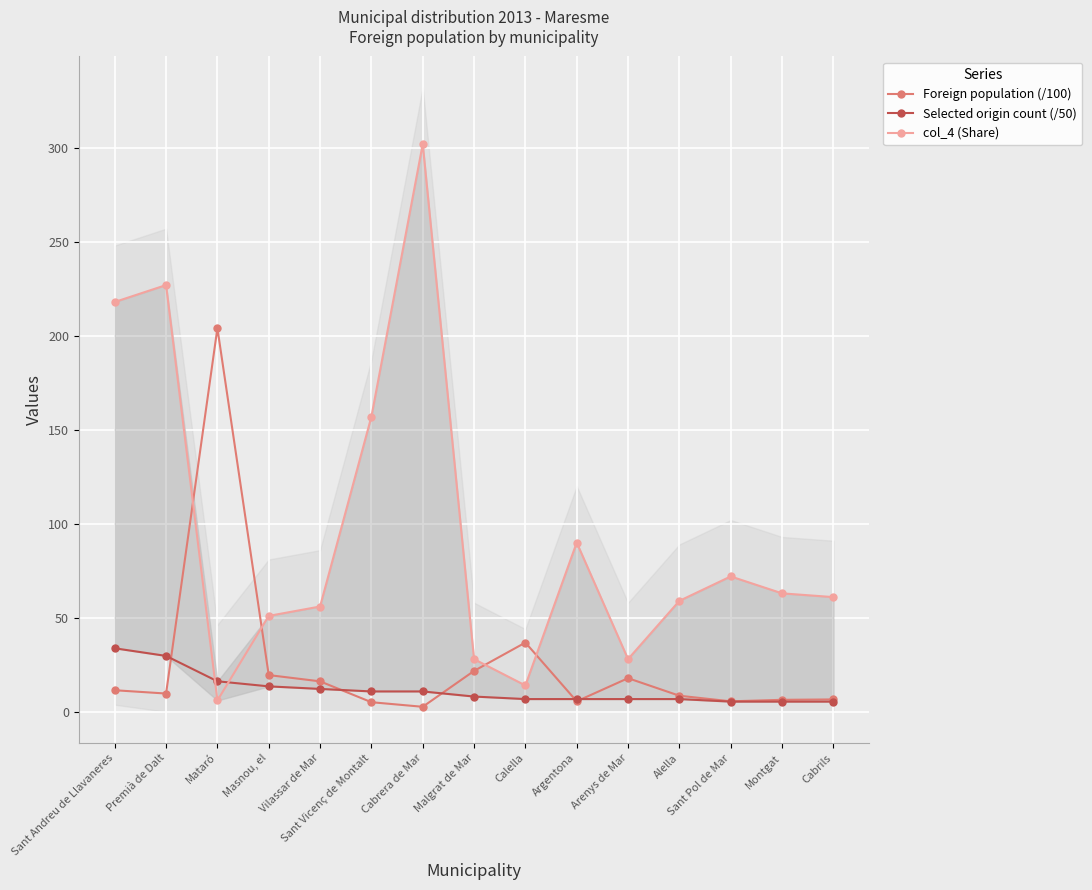

How many interior local peaks does the col_4 (Share) series have?

4